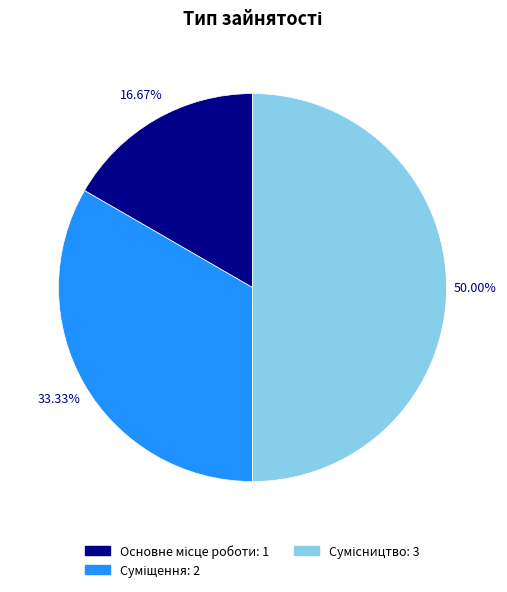

What percentage is the Суміщення slice, to the nearest percent?

33%